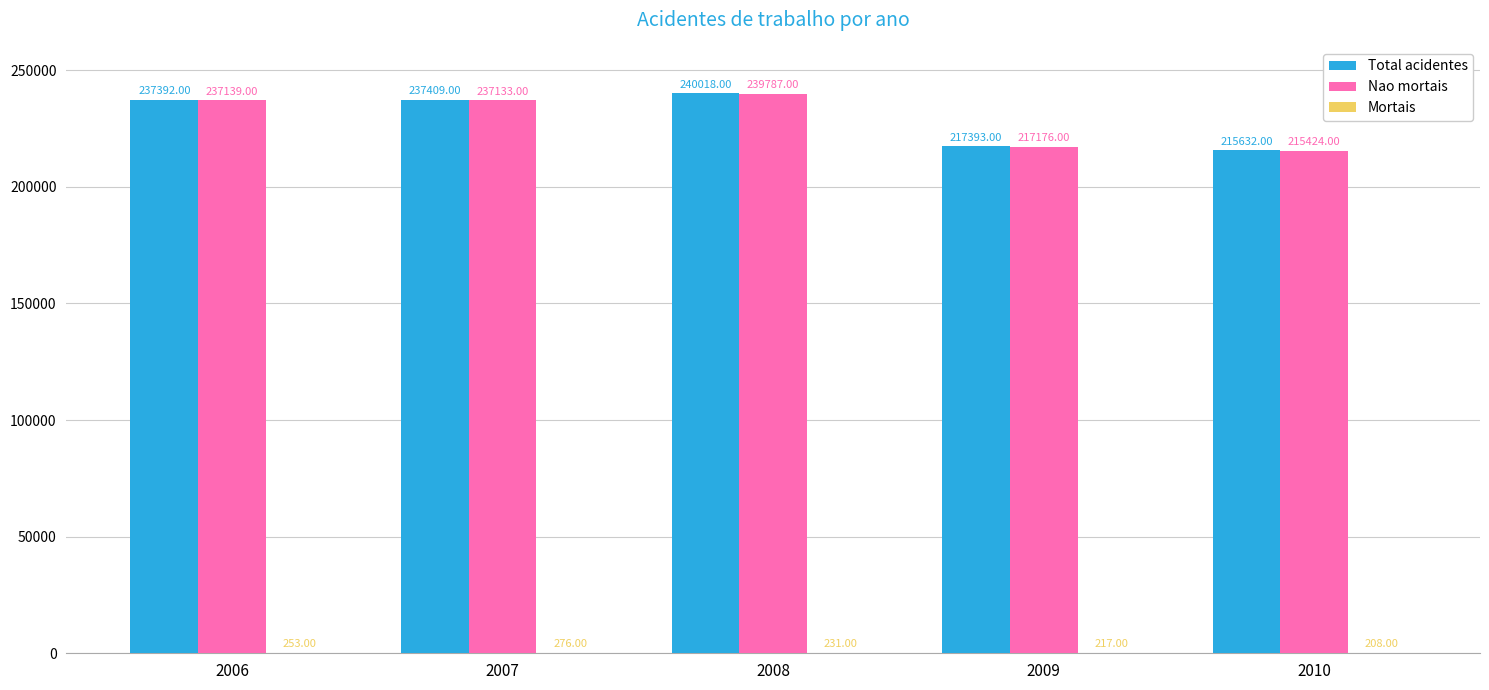

Between 2007 and 2008, which series saw the biggest shift?

Nao mortais